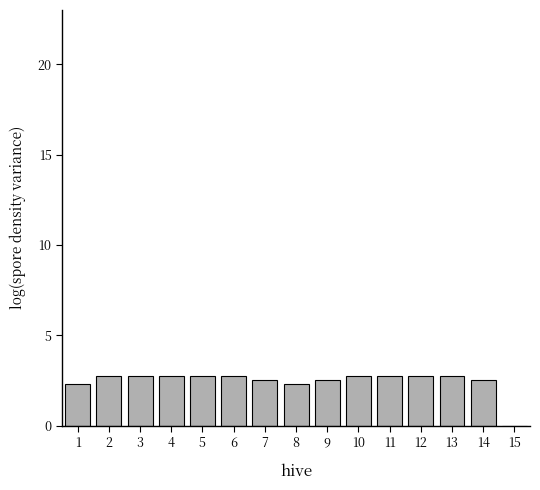

What is the greatest value displayed?

2.8